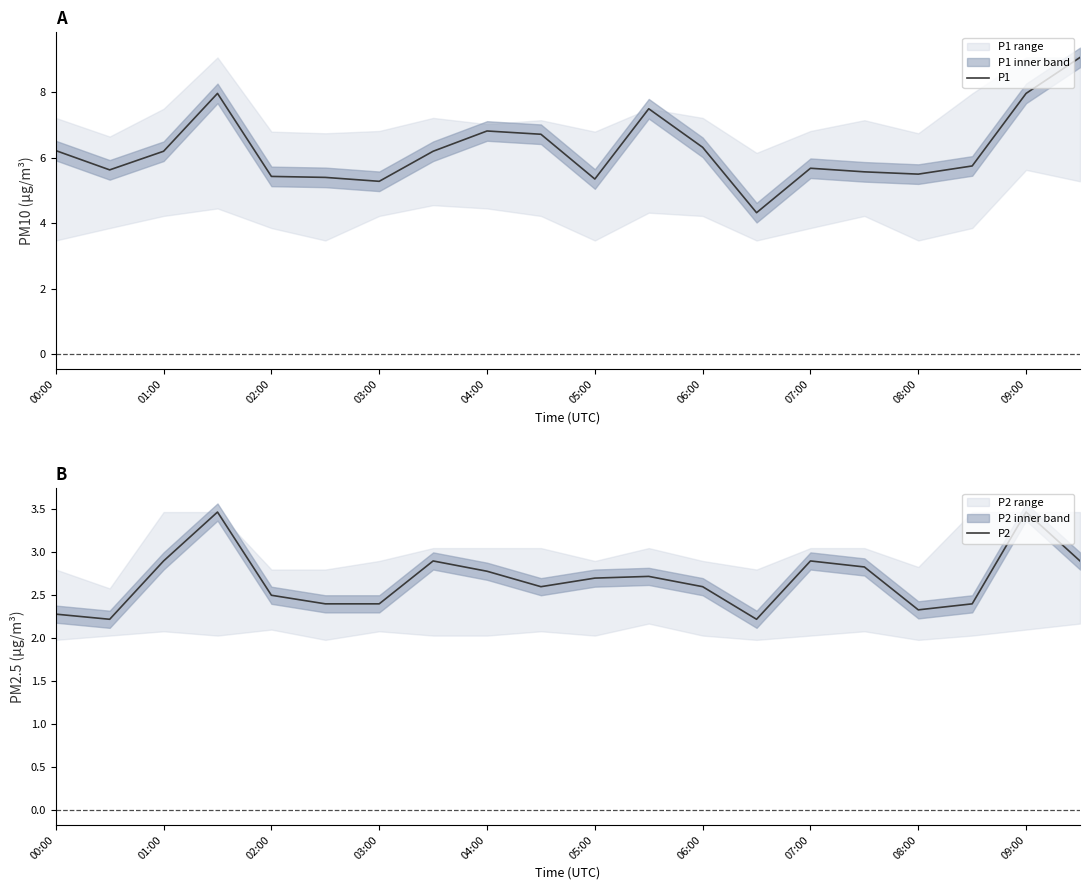

Is it true that P2 equals 2.2 at 13?

True